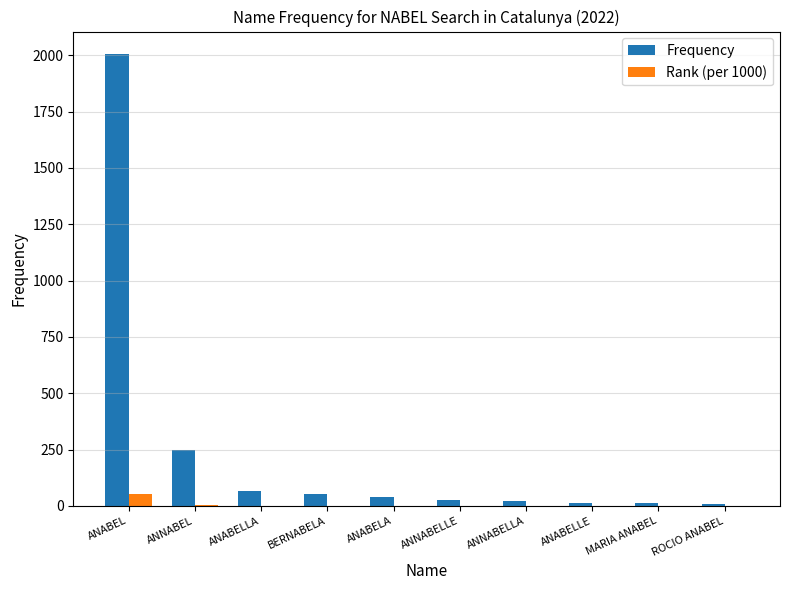

What is the sum of all Frequency values?

2496